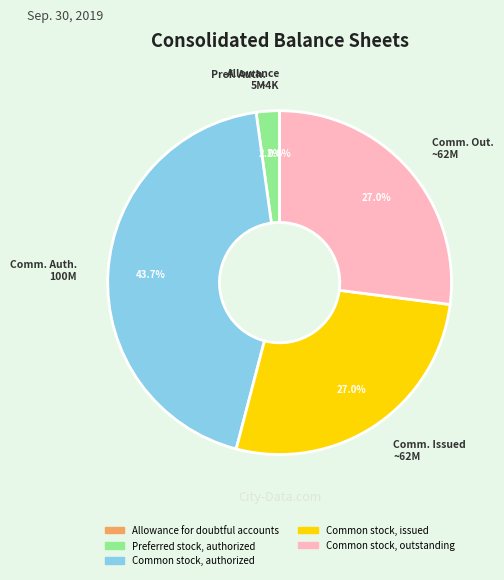

Between Preferred stock, authorized and Common stock, issued, which is larger?

Common stock, issued